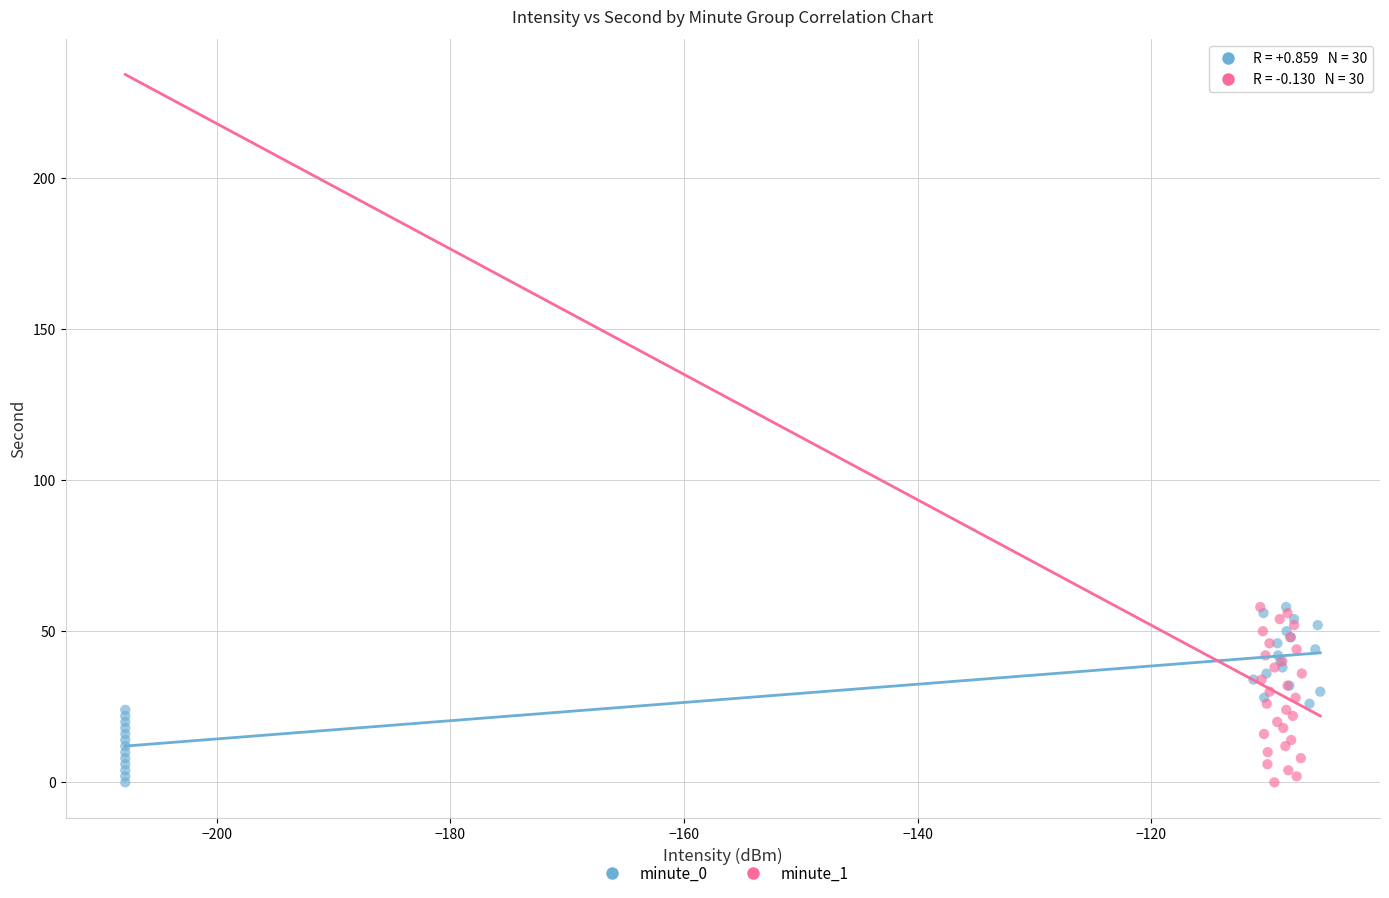

What are all the series names shown in the legend?

minute_0, minute_1